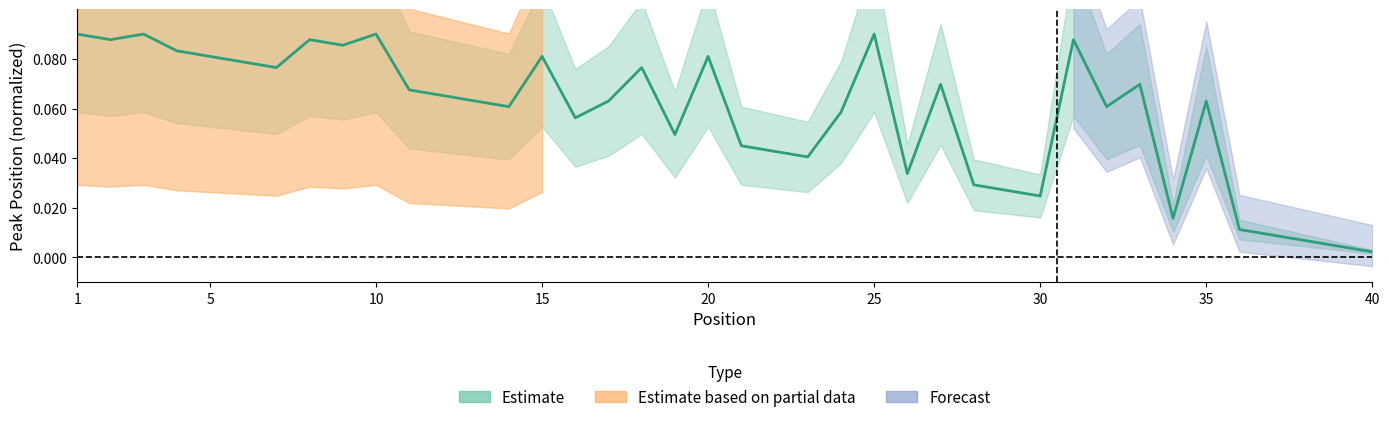

Reading left to right, list all the values displayed in this chart.

0.1	0.1	0.1	0.1	0.1	0.1	0.1	0.1	0.1	0.1	0.1	0.1	0.1	0.1	0.1	0.1	0.1	0.1	0.0	0.1	0.0	0.0	0.0	0.1	0.1	0.0	0.1	0.0	0.0	0.0	0.1	0.1	0.1	0.0	0.1	0.0	0.0	0.0	0.0	0.0